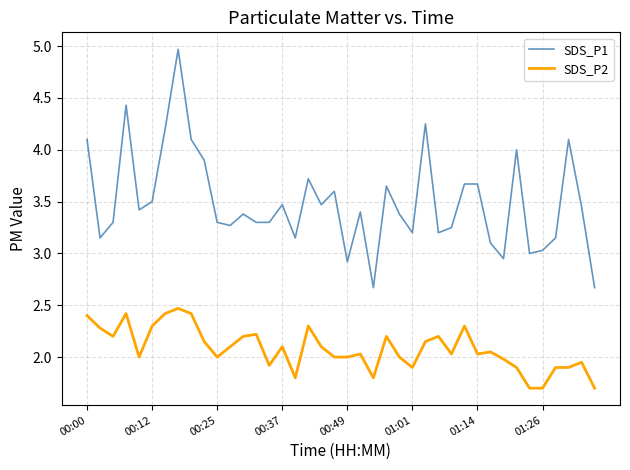

Which series has the largest range (max minus min)?

SDS_P1